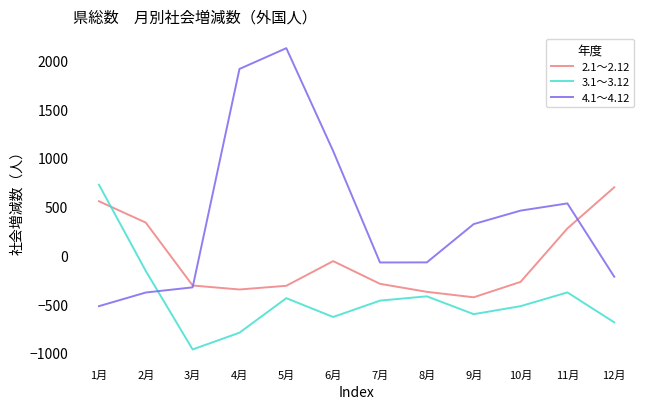

What are all the series names shown in the legend?

2.1〜2.12, 3.1〜3.12, 4.1〜4.12